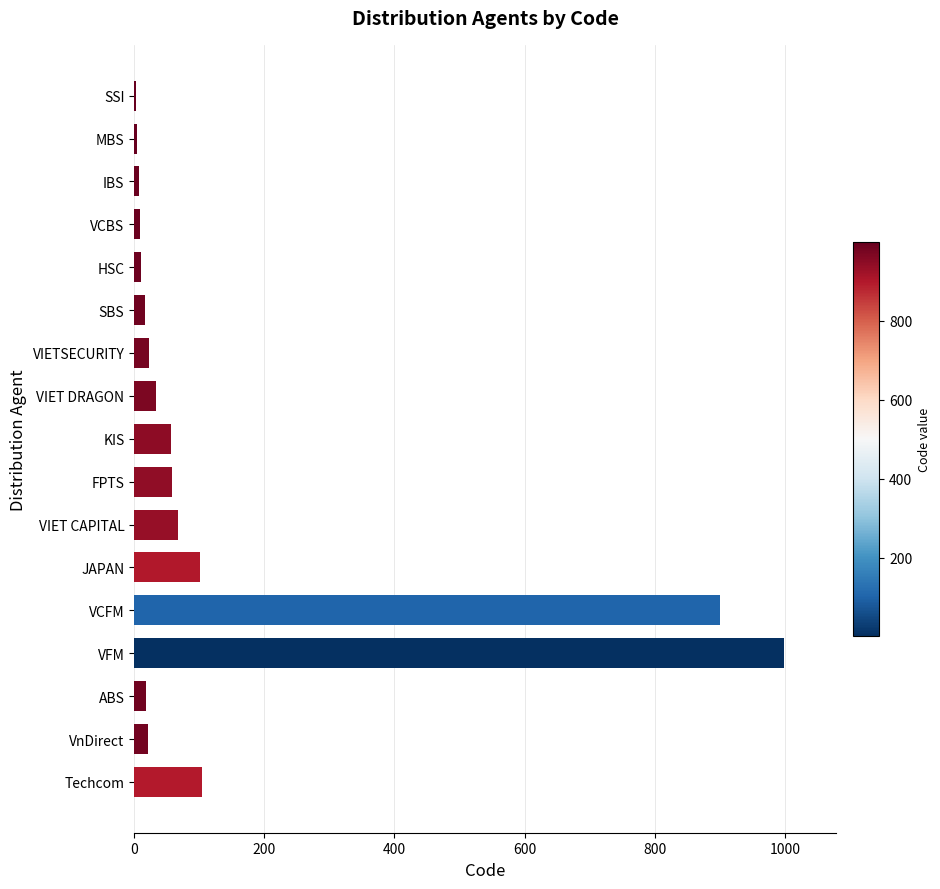

Which label corresponds to the largest value in the chart?

VFM